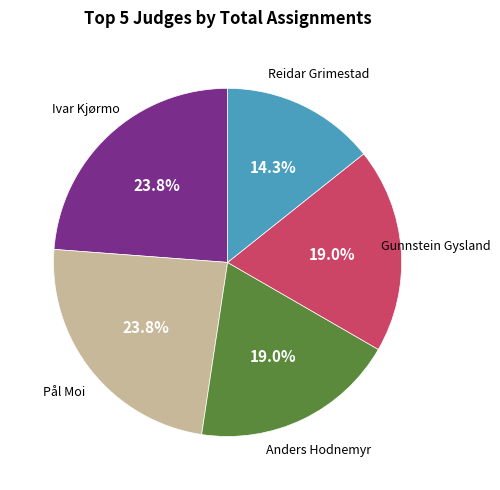

To the nearest percent, what is the difference between the largest and smallest slice percentages?

10%